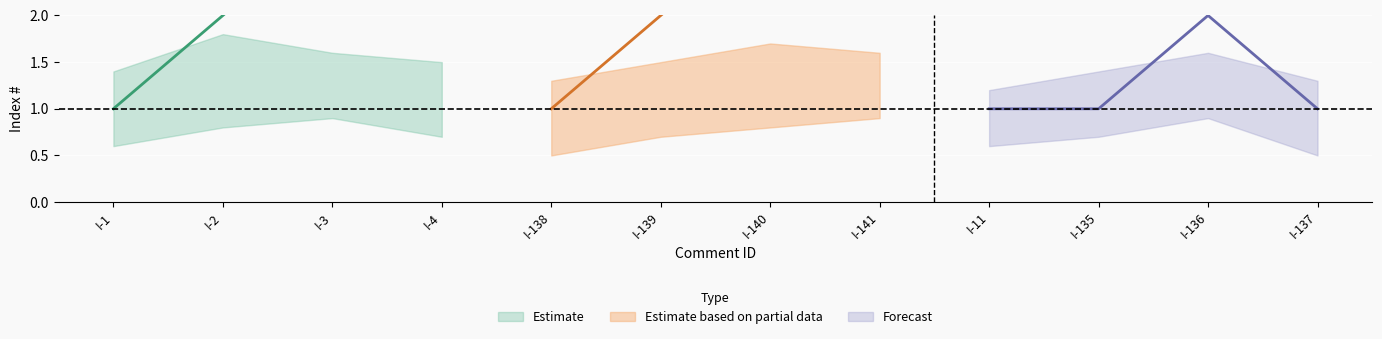

Does the chart display data point markers on the line(s)?

No